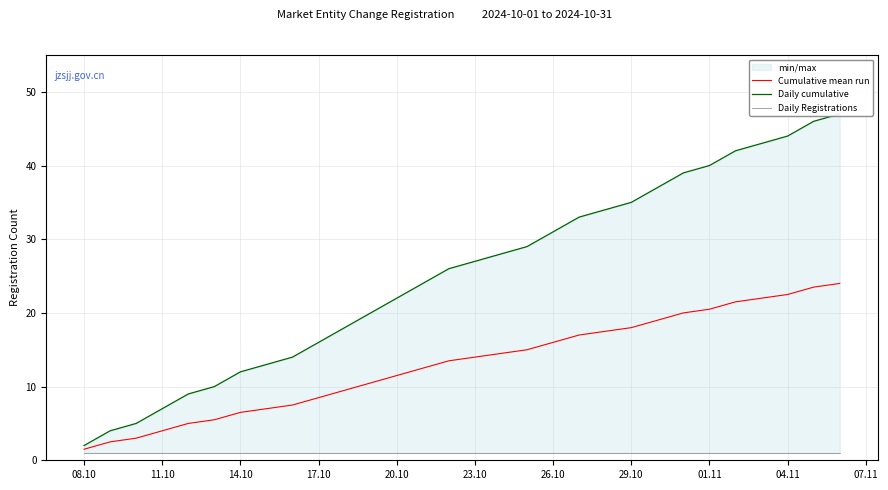

True or false: Daily cumulative and Cumulative mean run intersect in this chart.

False